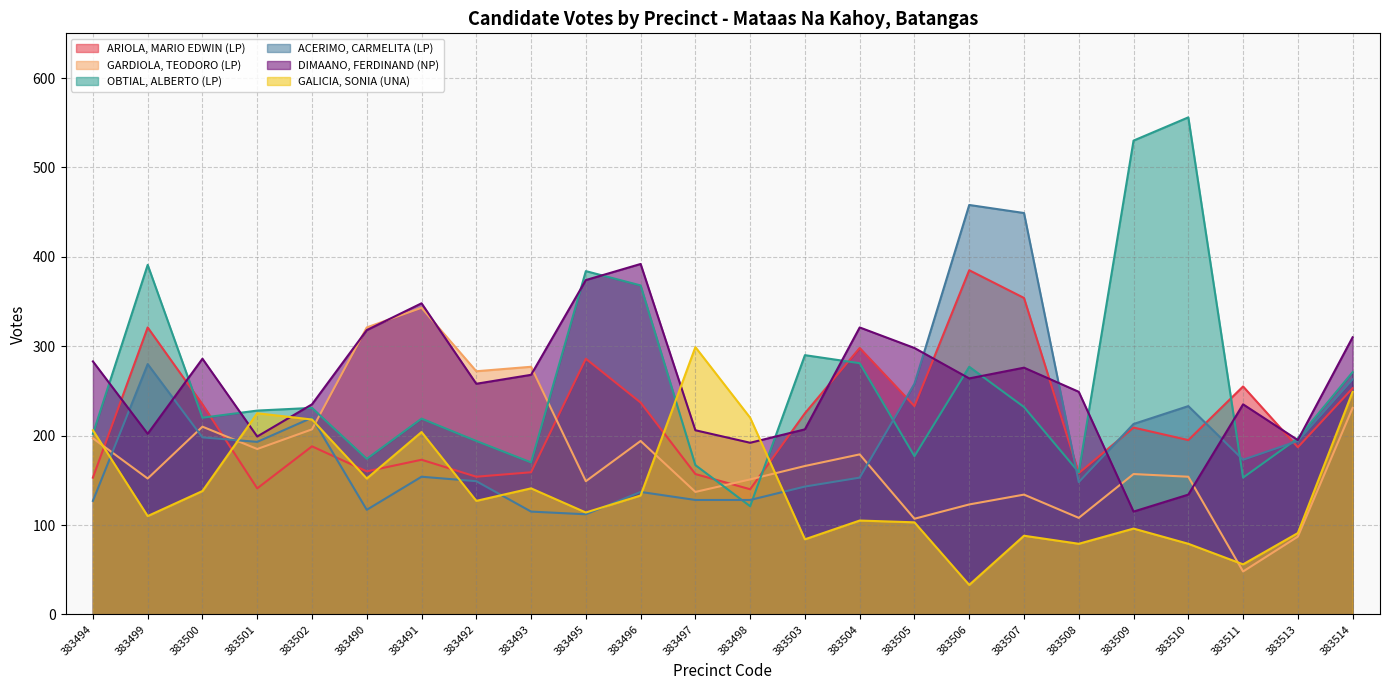

Rank the categories by ACERIMO, CARMELITA (LP) value from highest to lowest.

383506, 383507, 383499, 383514, 383505, 383510, 383502, 383509, 383500, 383513, 383501, 383511, 383491, 383504, 383492, 383508, 383503, 383496, 383497, 383498, 383494, 383490, 383493, 383495